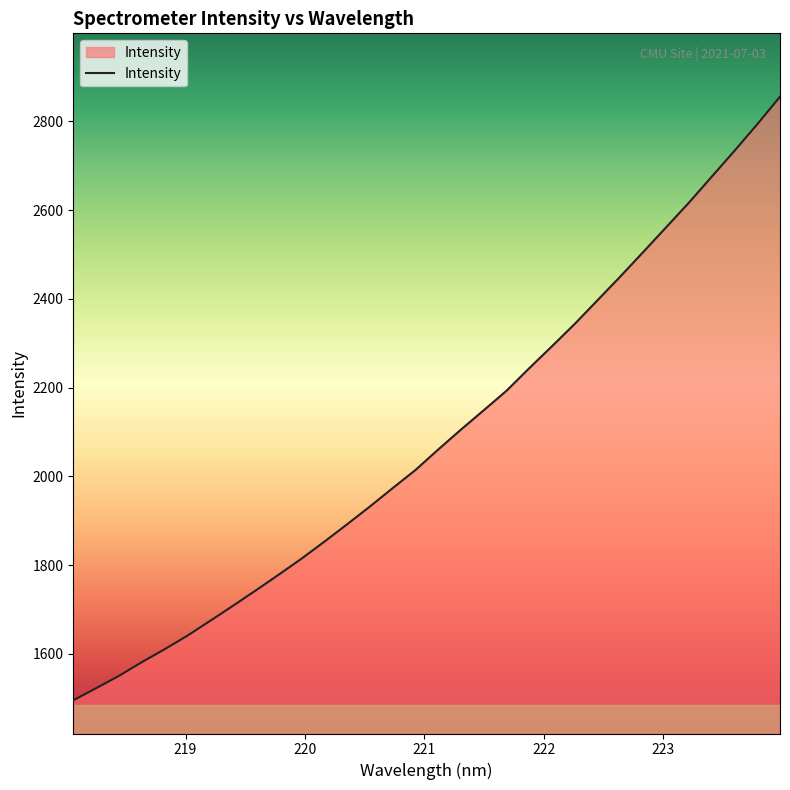

What is the smallest value displayed?

1495.0